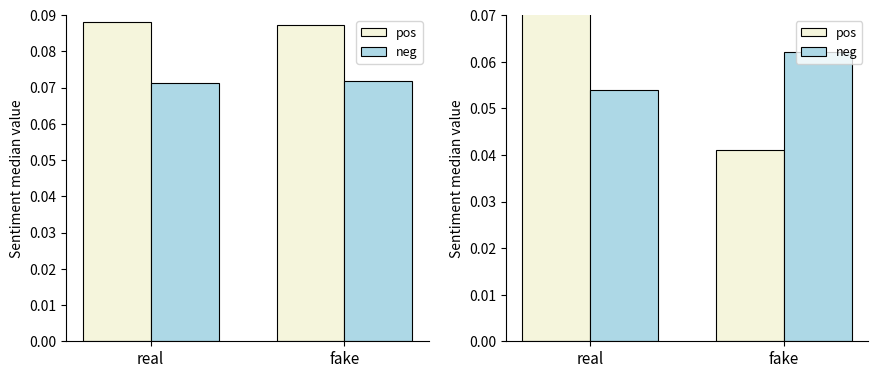

Which series changed the most between real and fake?

pos